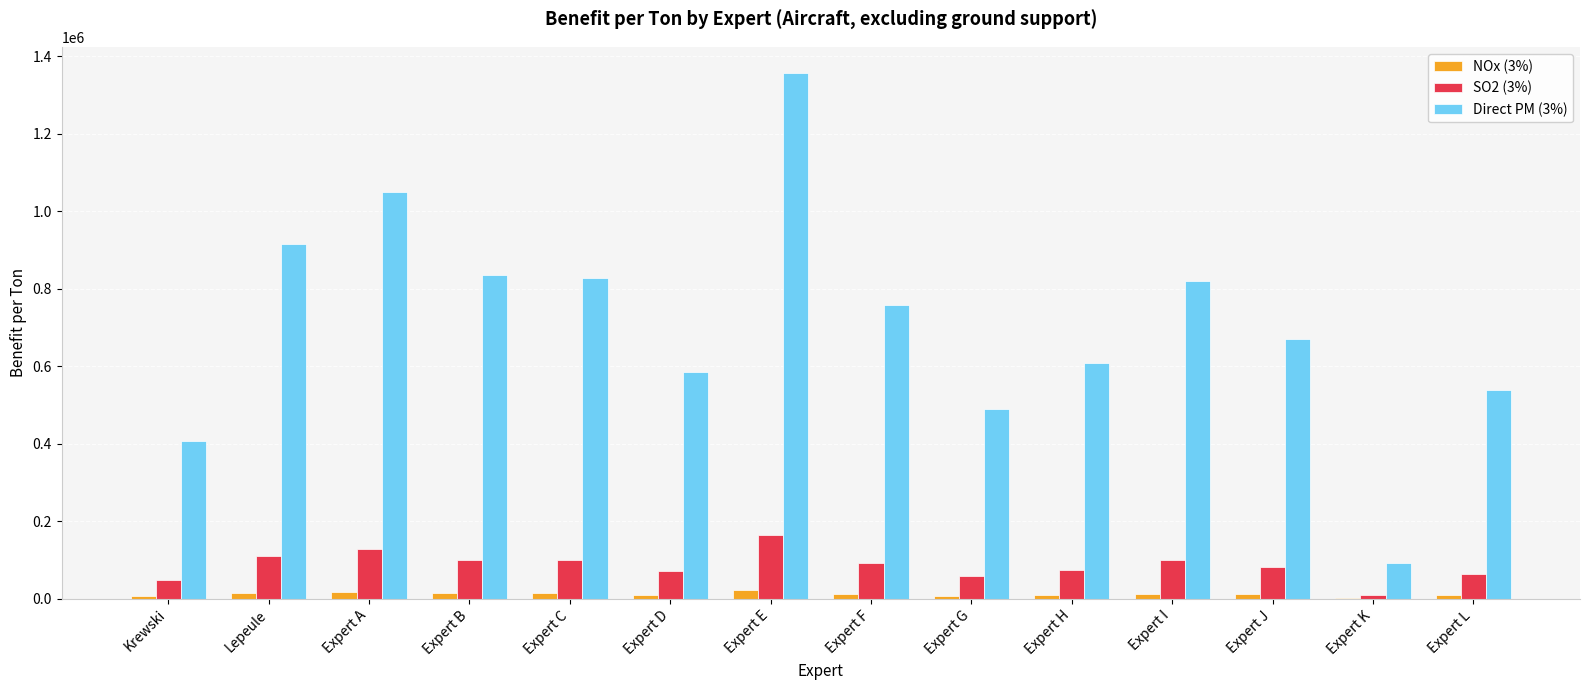

True or false: Direct PM (3%) has a value of 1027121 at Expert J.

False